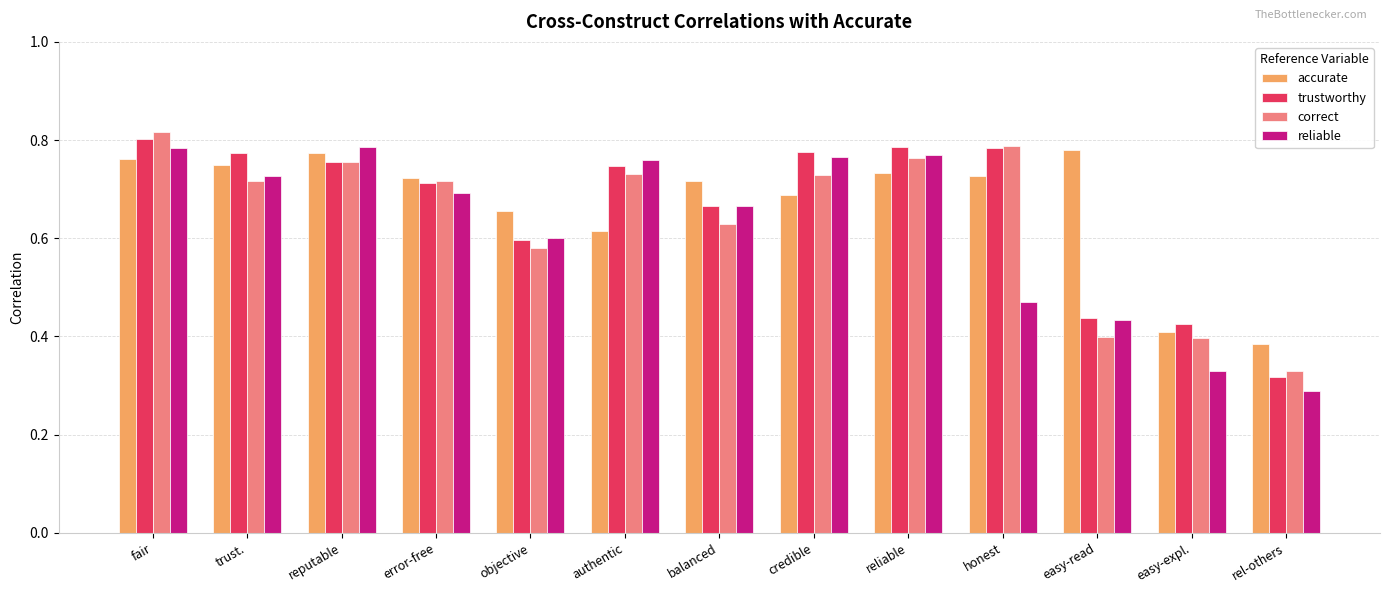

What is the label of the 1st bar from the left?

fair